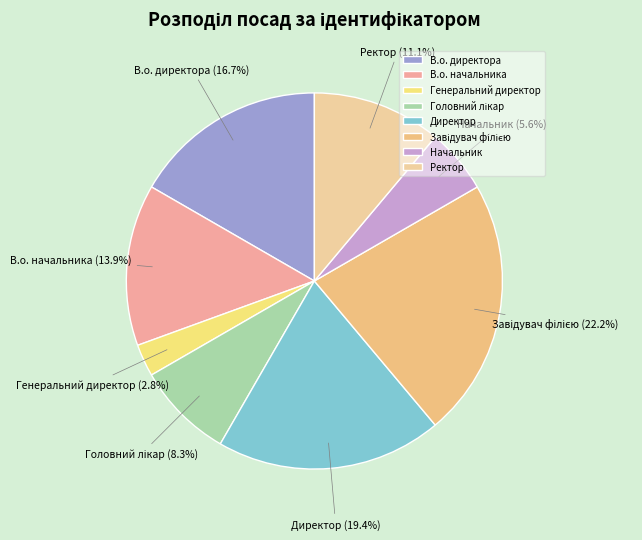

Approximately how many times larger is the value at В.о. начальника compared to В.о. директора?

0.8